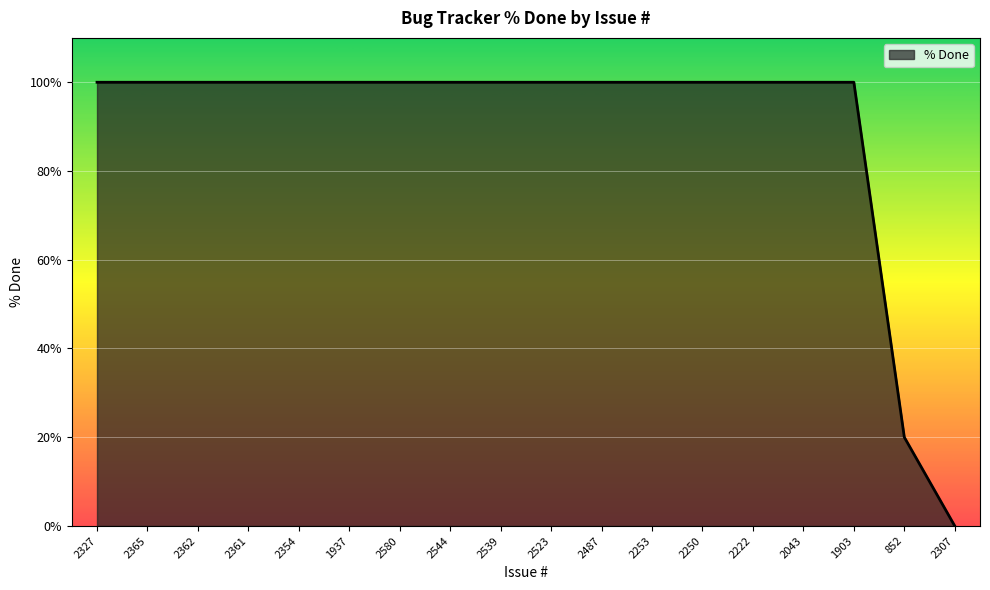

Is it true that the value at 1937 is 100?

True